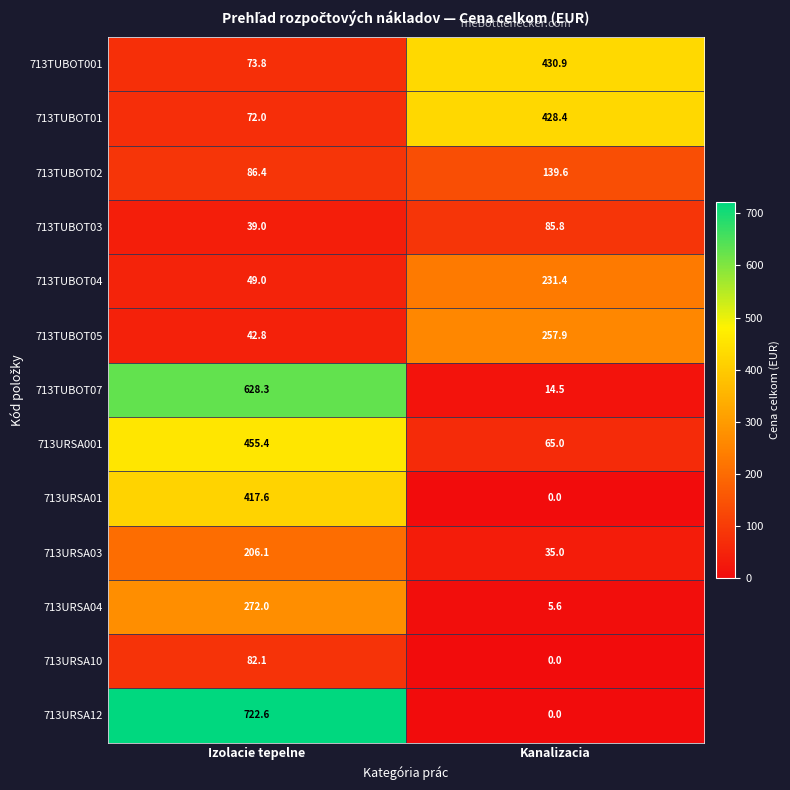

Which category has the highest value across all series?

Izolacie tepelne